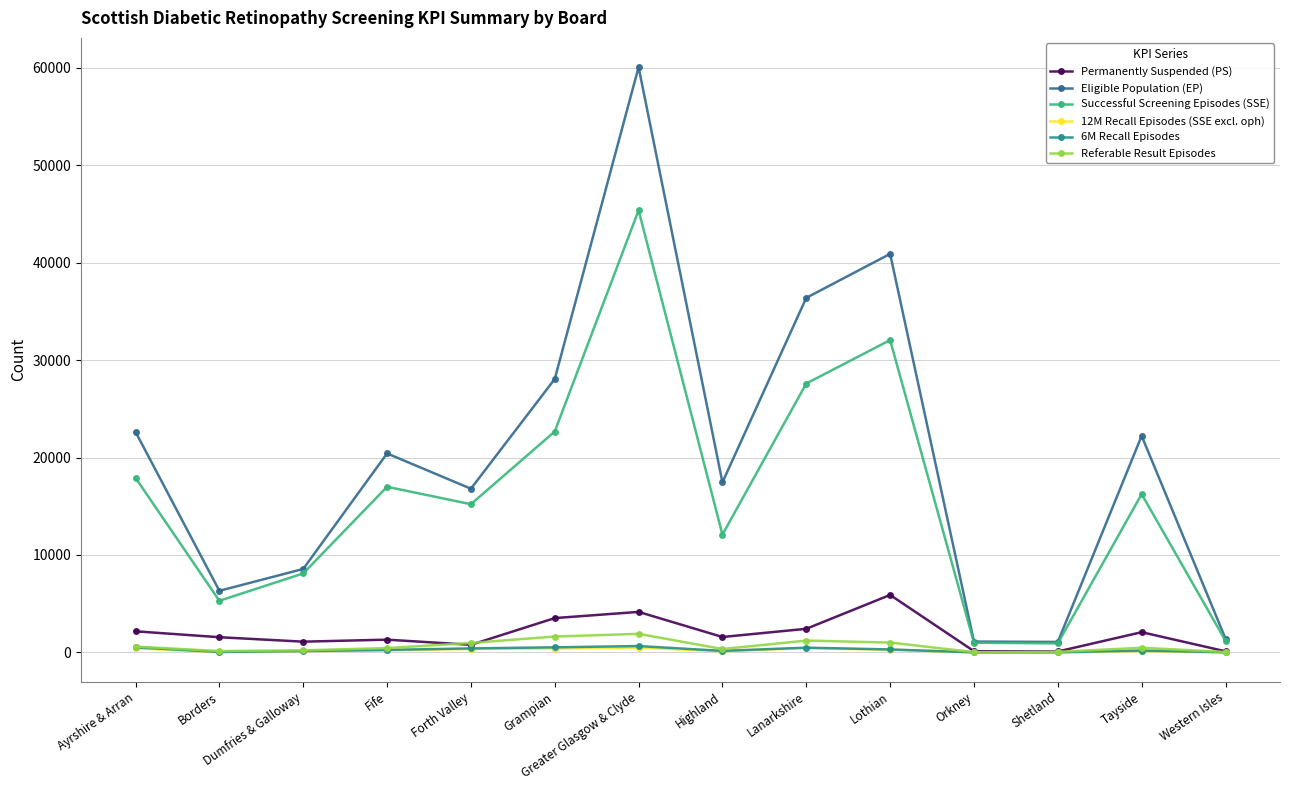

How many data points does each series have?

14